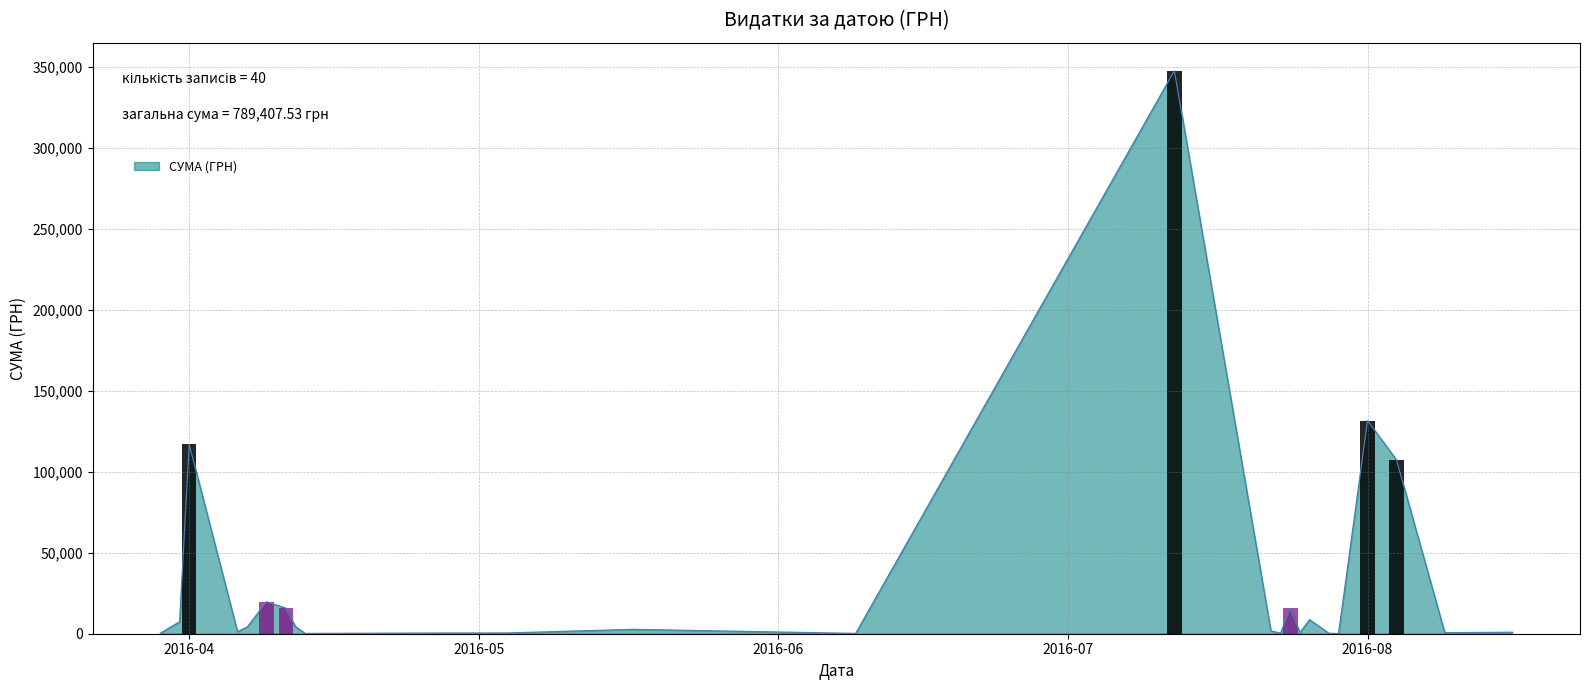

What is the average value?

19735.2